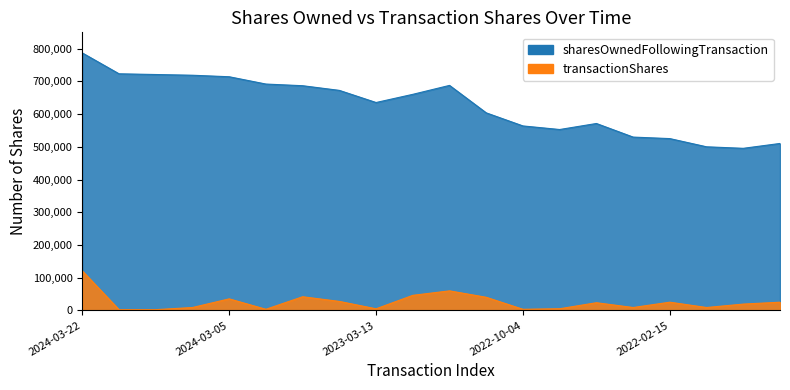

How many lines are shown in the chart?

2